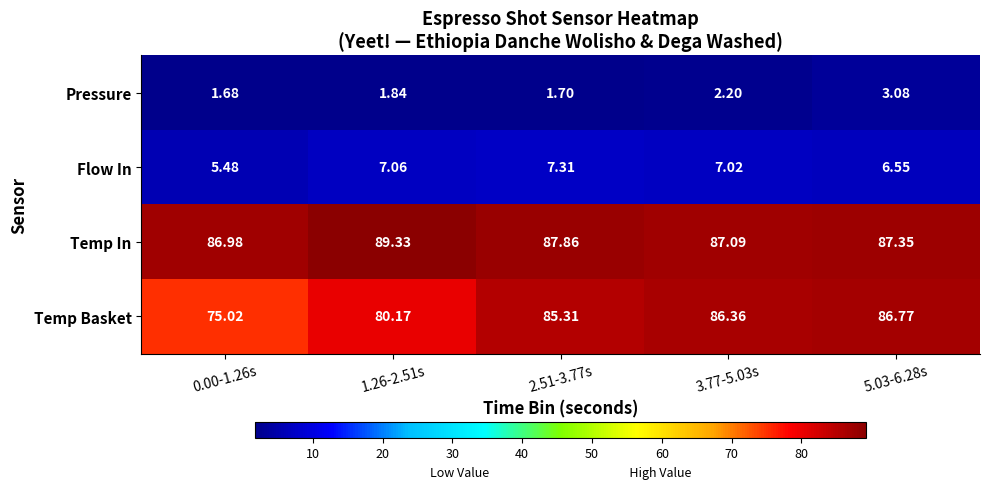

Which series has the largest range (max minus min)?

Temp Basket